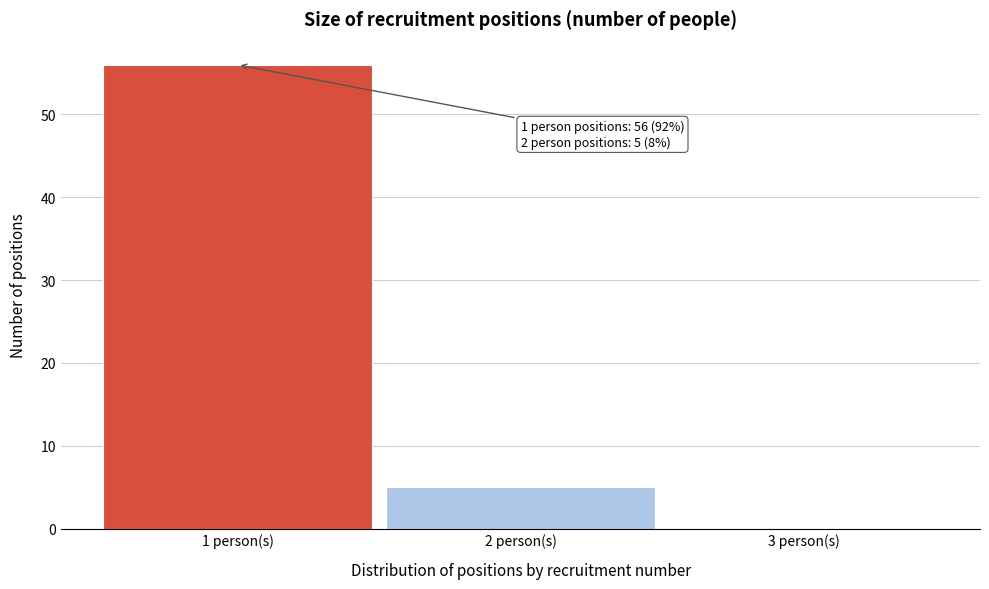

Over which range of the x-axis is the bar tallest?

0.5 to 1.5